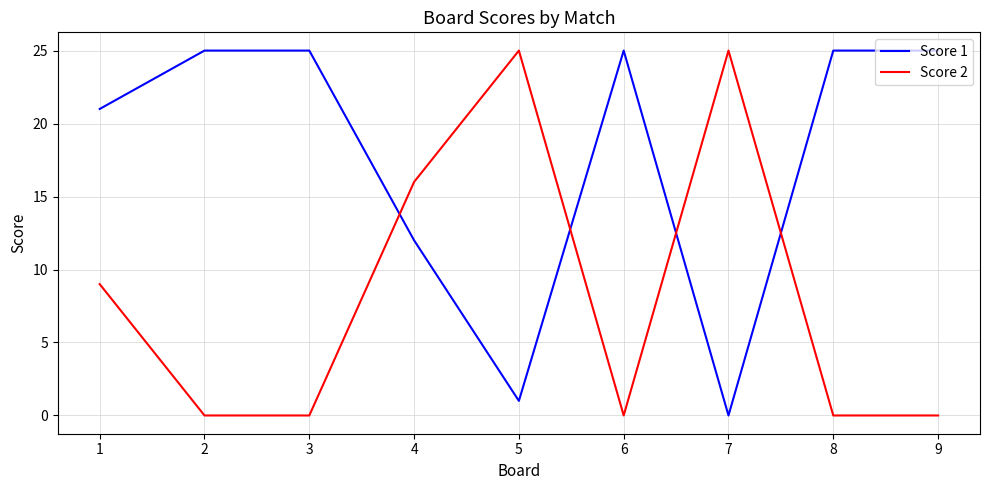

What is the maximum value shown in the chart?

25